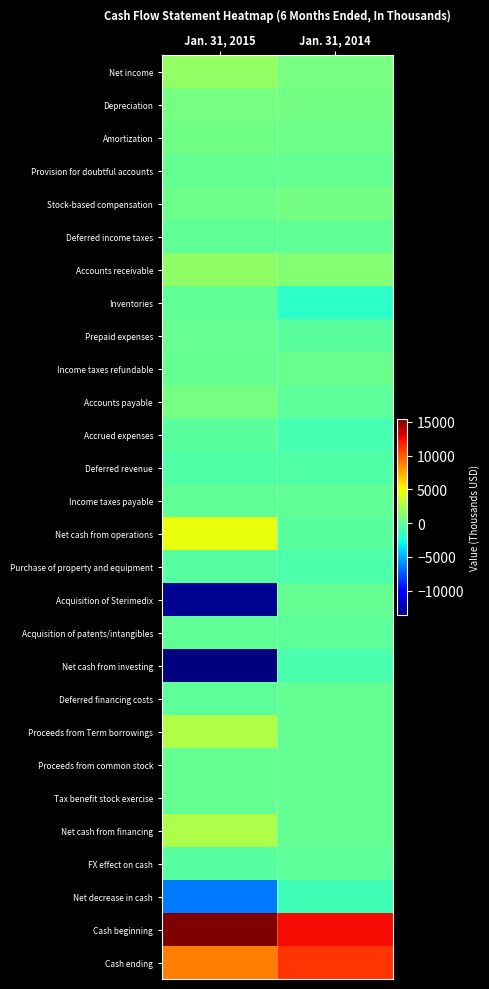

Rank the series at Jan. 31, 2014 from lowest to highest value.

Inventories, Net decrease in cash, Accrued expenses, Net cash from investing, Purchase of property and equipment, Deferred revenue, Net cash from operations, Prepaid expenses, Accounts payable, Acquisition of patents/intangibles, FX effect on cash, Income taxes payable, Deferred income taxes, Acquisition of Sterimedix, Deferred financing costs, Proceeds from Term borrowings, Provision for doubtful accounts, Tax benefit stock exercise, Proceeds from common stock, Net cash from financing, Income taxes refundable, Amortization, Depreciation, Stock-based compensation, Net income, Accounts receivable, Cash ending, Cash beginning